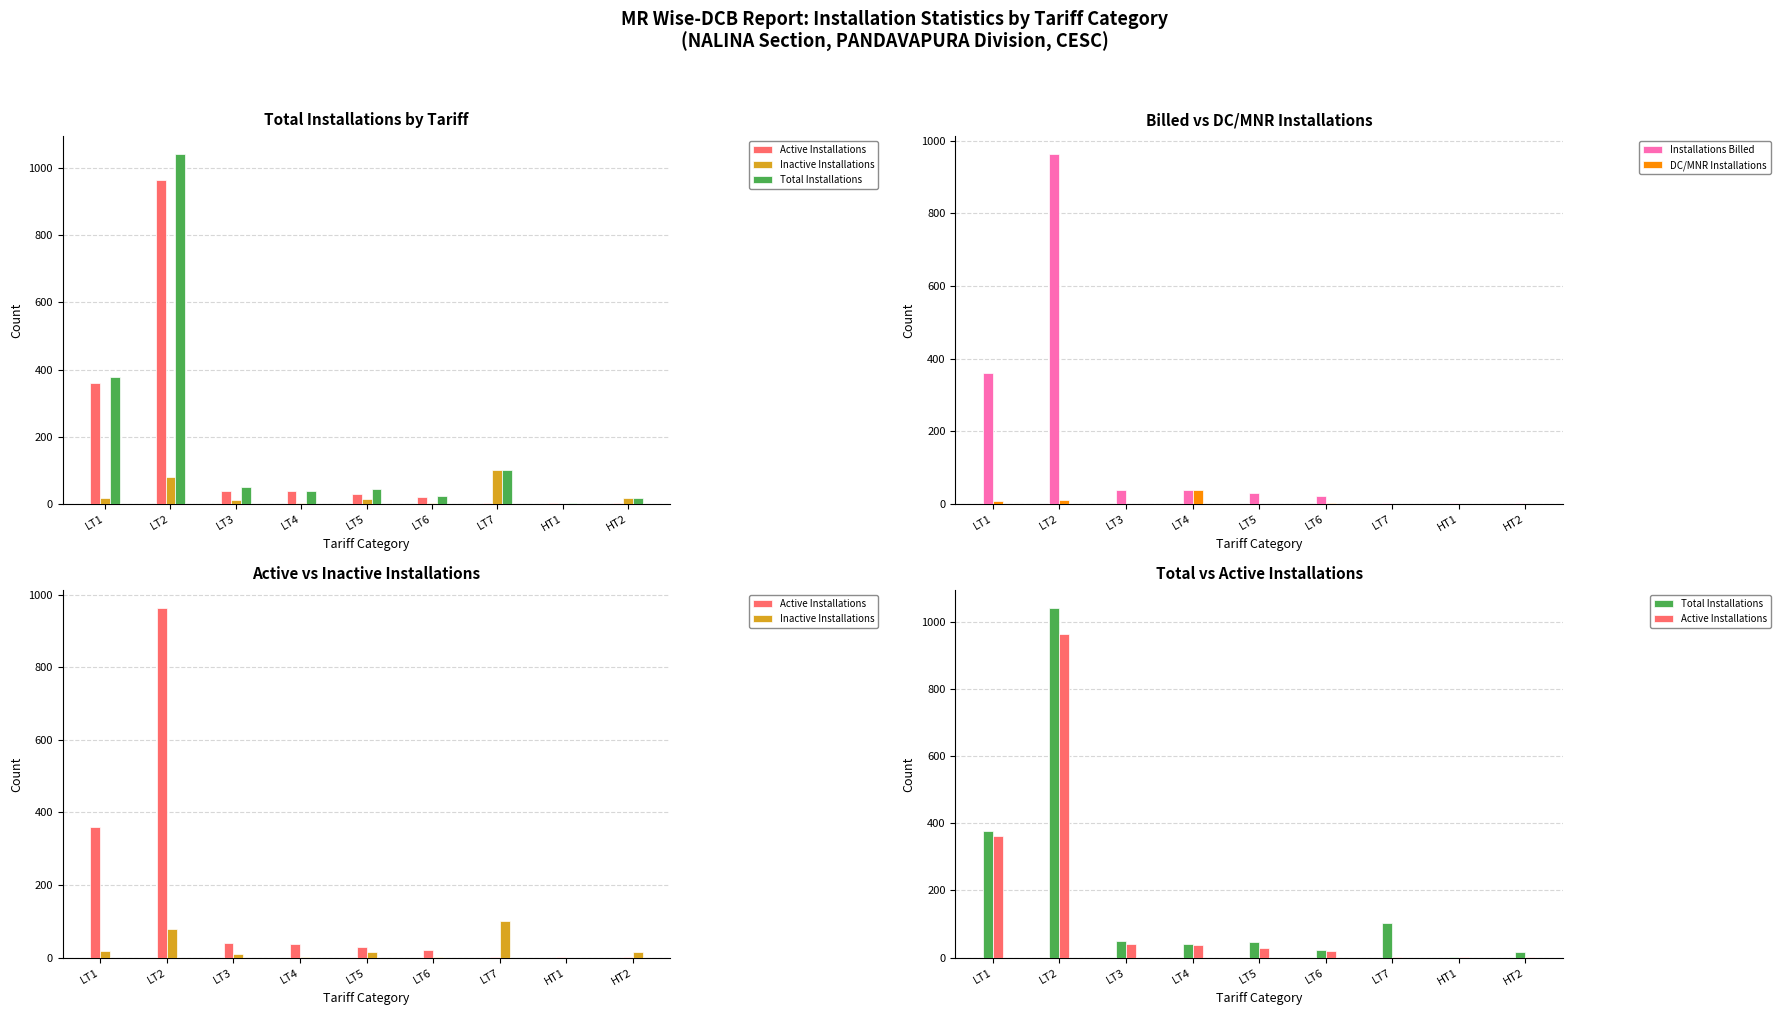

True or false: Installations Billed has a value of 361 at LT1.

True